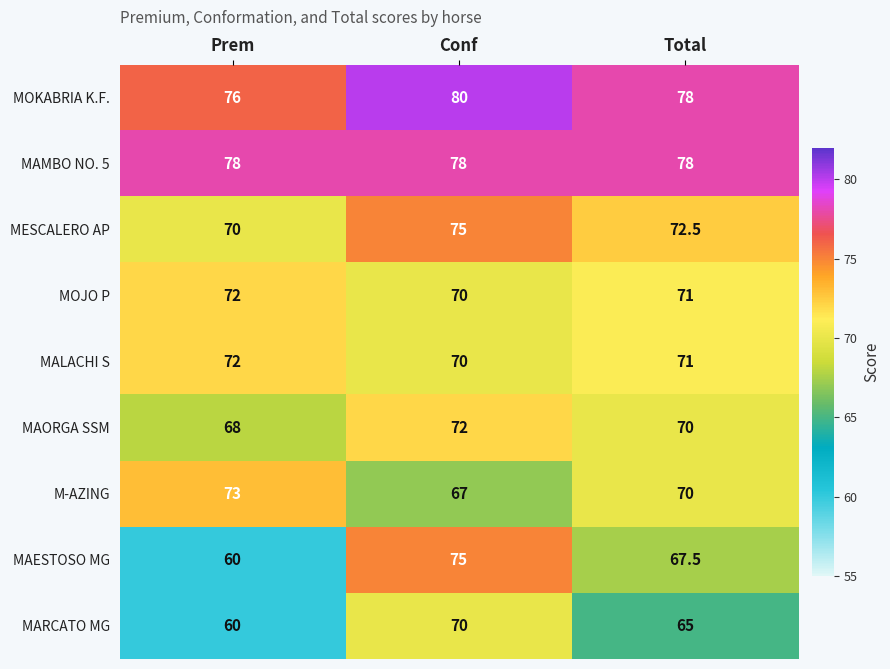

How many categories are shown in the chart?

3